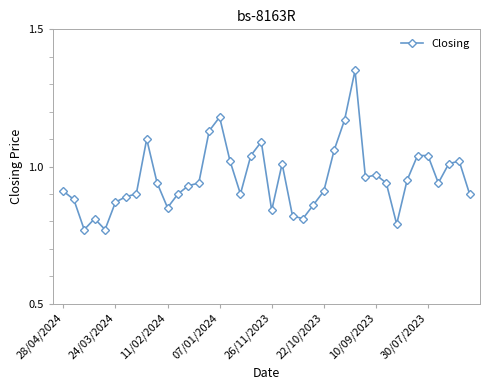

What is the difference between the maximum and minimum values?

0.6